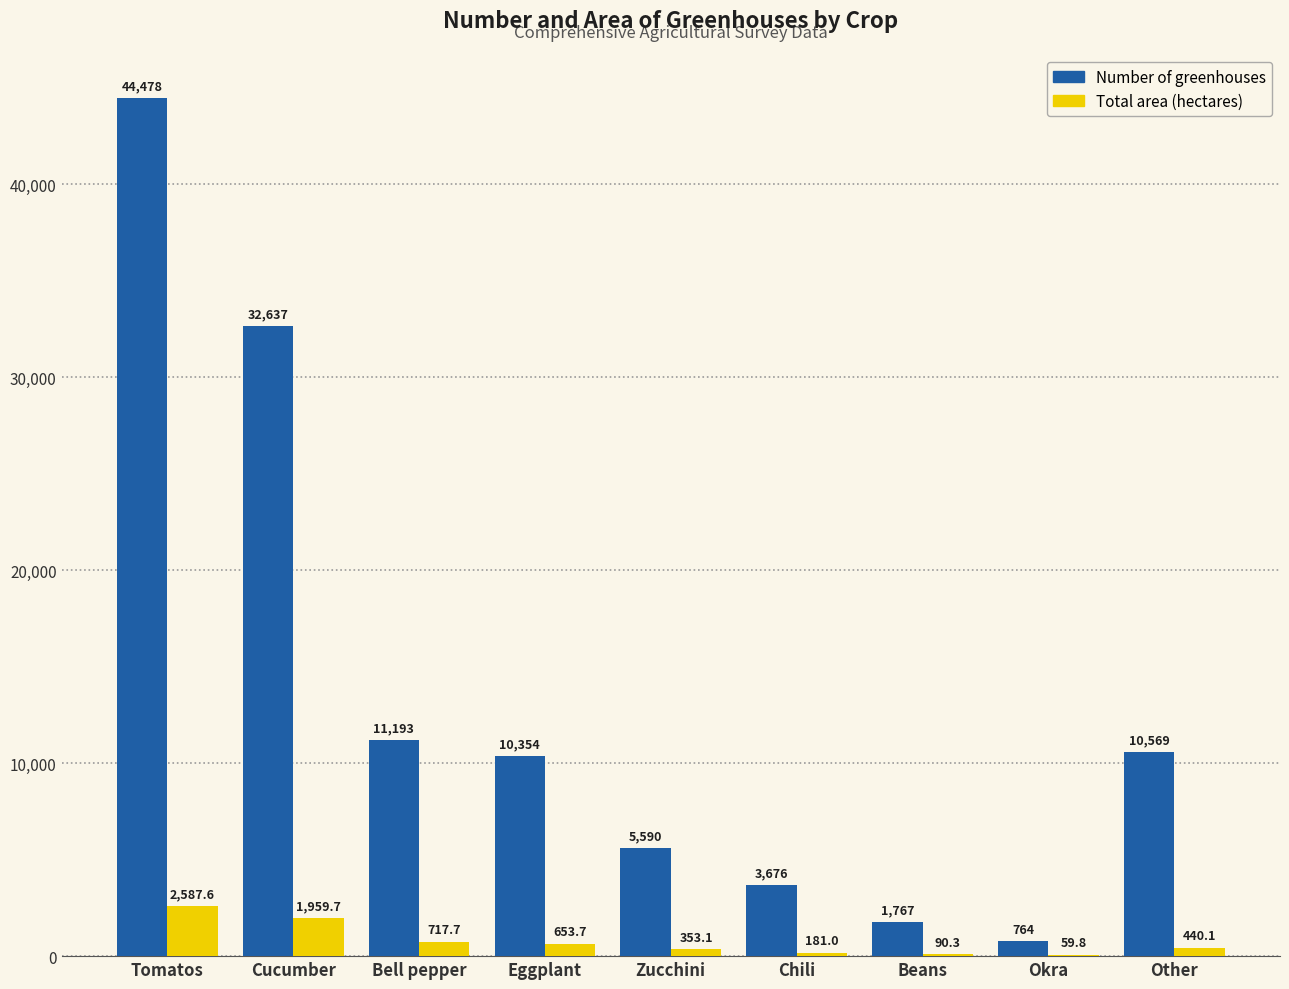

At which category is the sum across all series the highest?

Tomatos